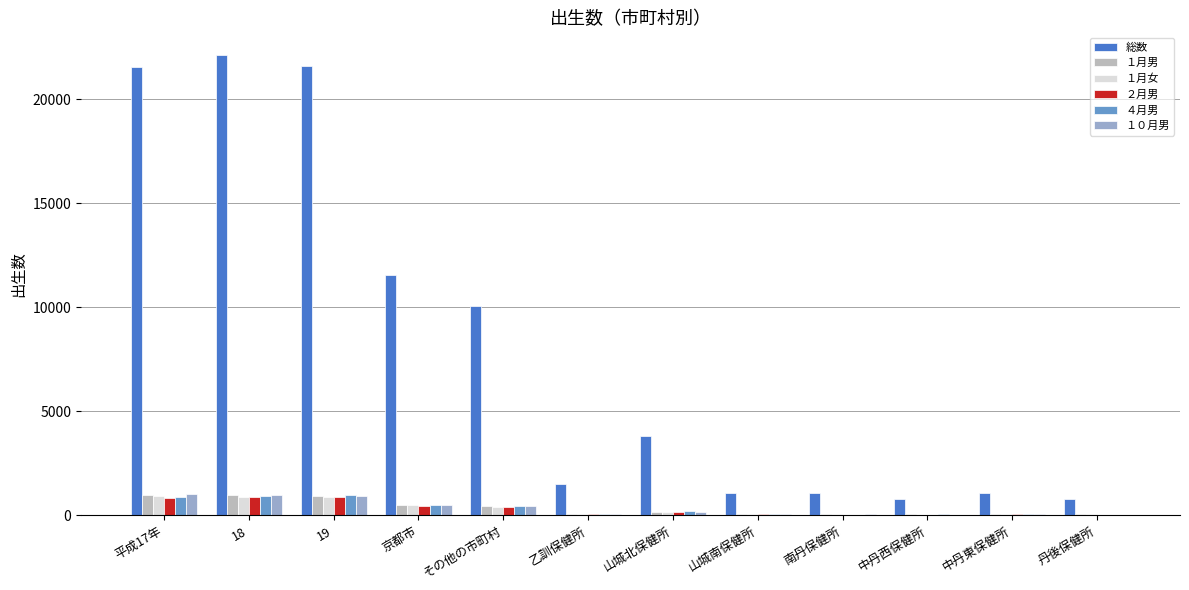

Which series has the largest total across all categories?

総数